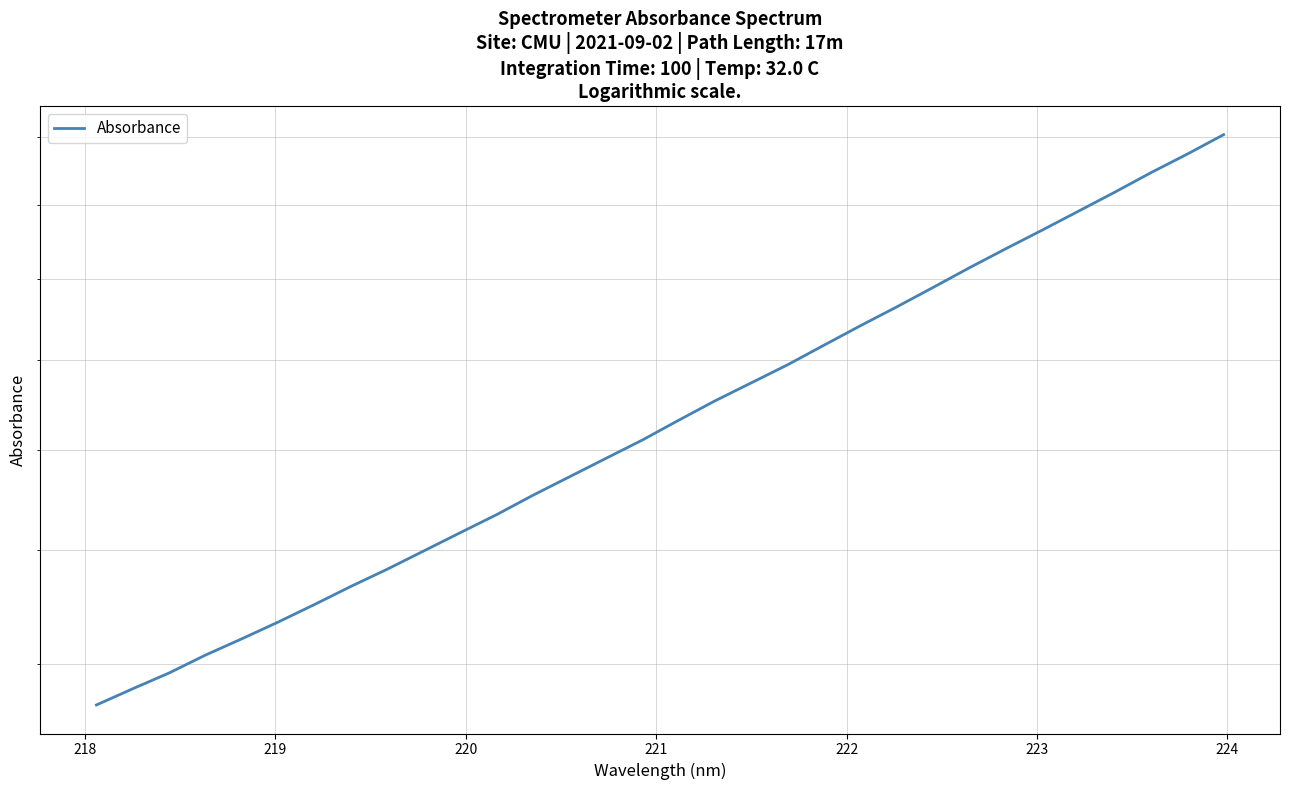

The value at 27 is 1454.3. True or false?

False